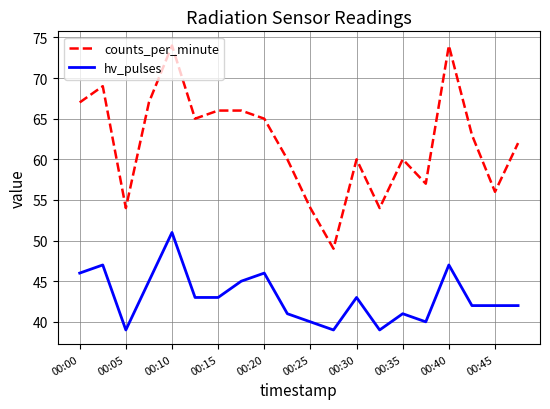

Which series has the largest range (max minus min)?

counts_per_minute